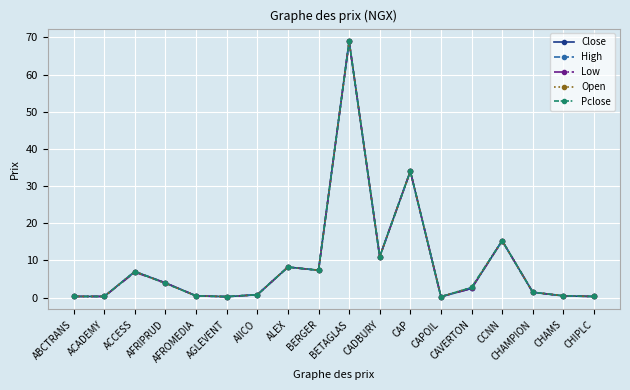

Is the value of Pclose at CAP greater than the value of High at CAPOIL?

Yes